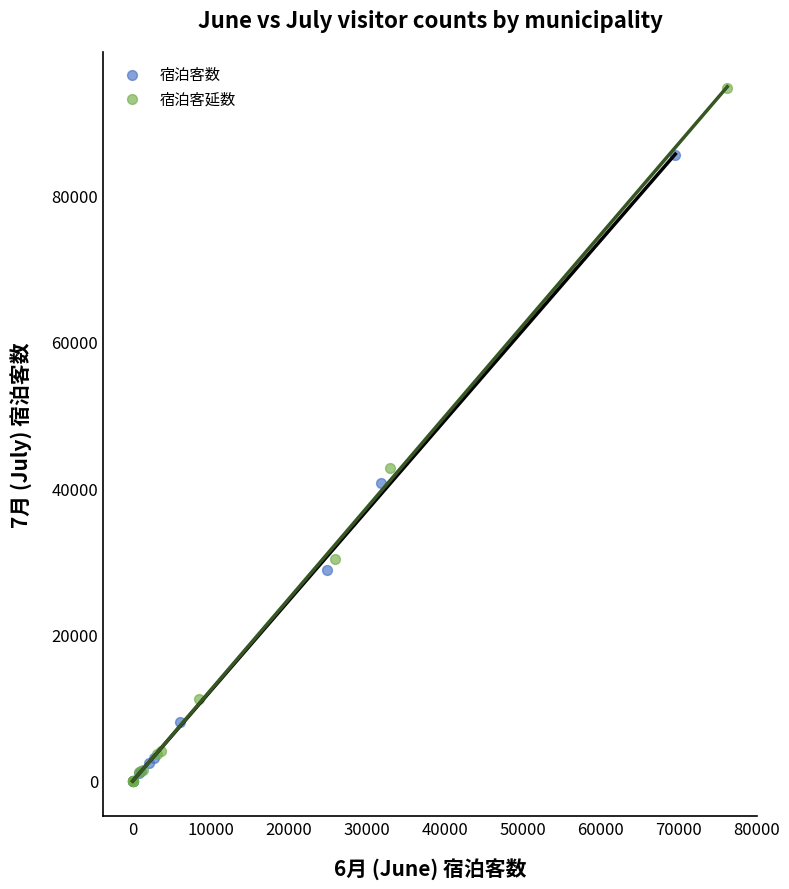

Which series has the largest Y range (max minus min)?

宿泊客延数